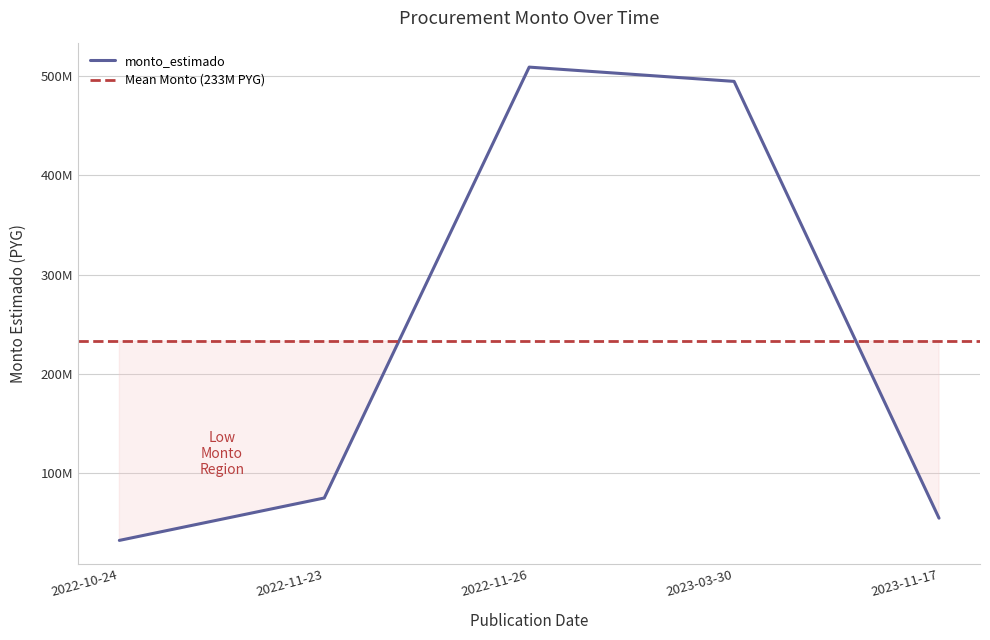

Rank the categories by value from highest to lowest.

2022-11-26, 2023-03-30, 2022-11-23, 2023-11-17, 2022-10-24